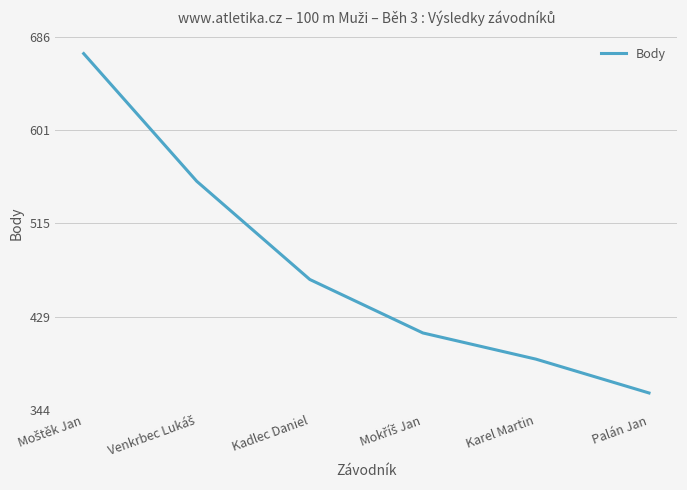

What is the sum of all values?

2855